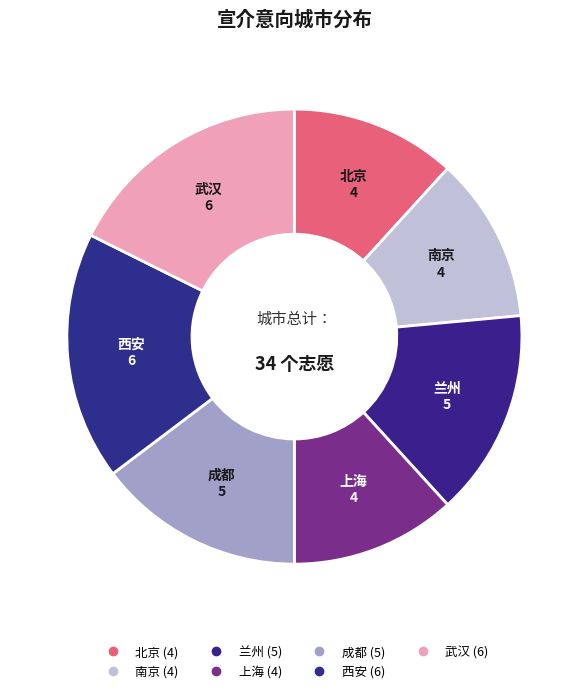

The 上海 slice represents 12% of the pie. True or false?

True